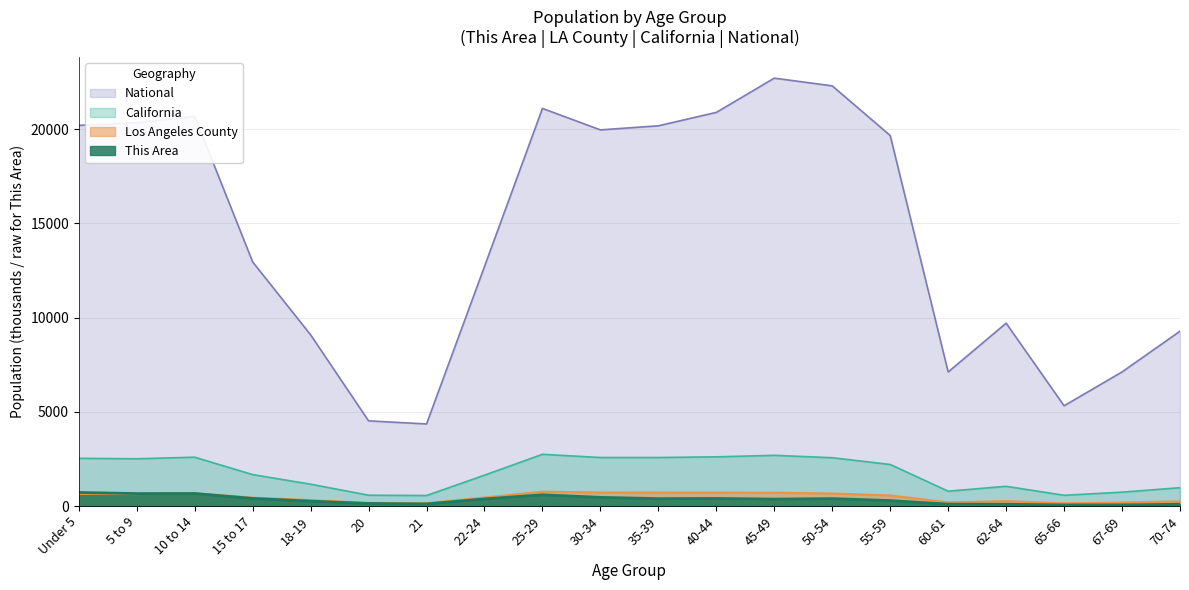

Rank the series at 22-24 from lowest to highest value.

This Area, Los Angeles County, California, National